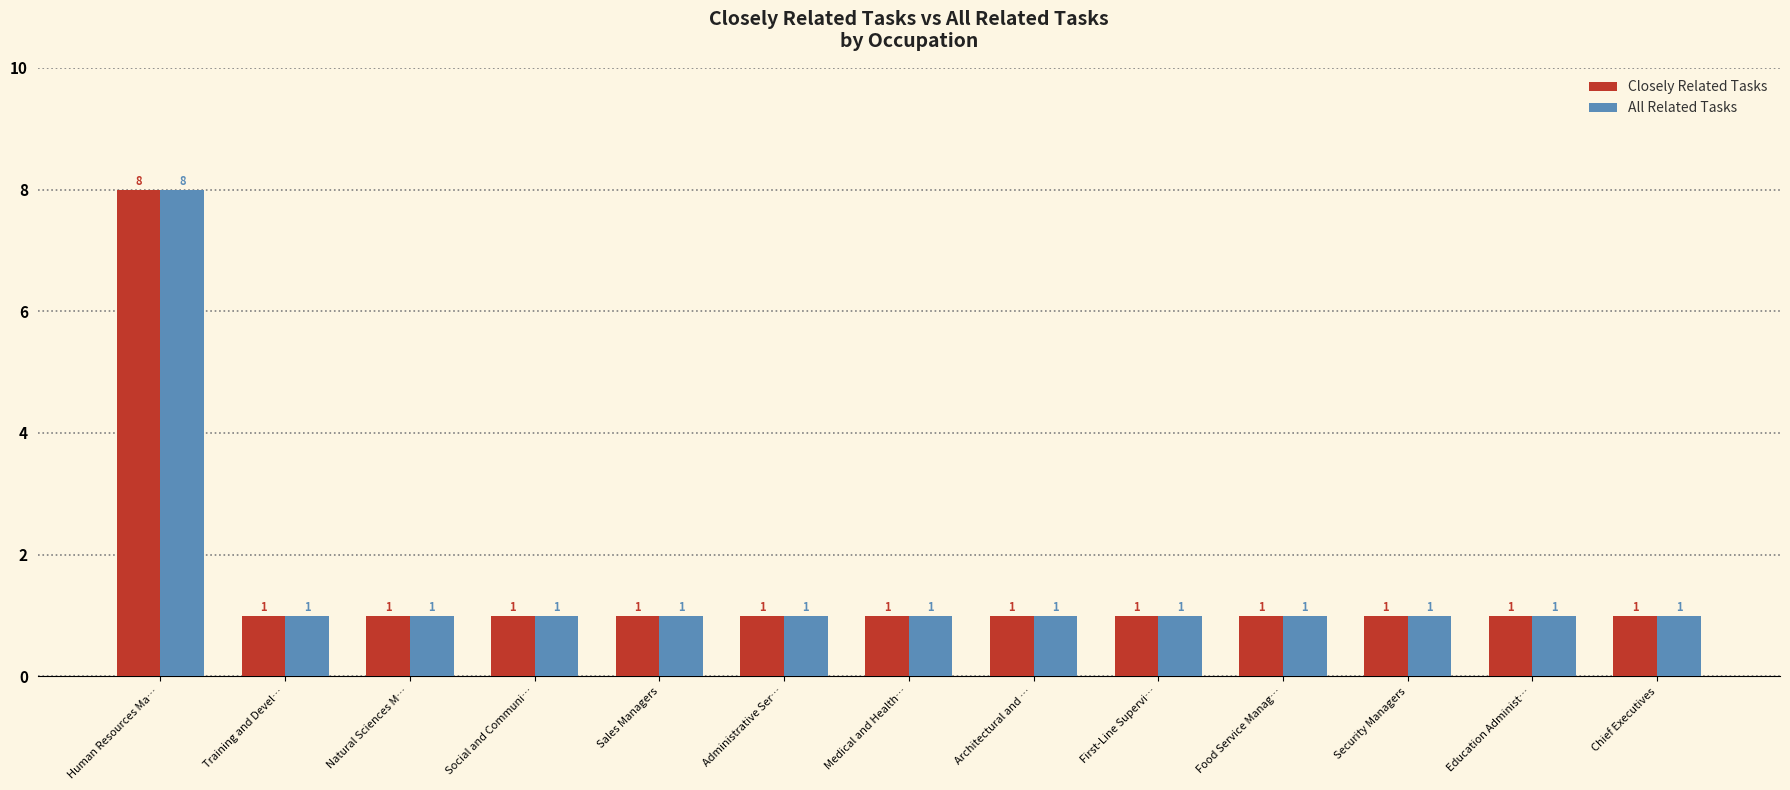

The All Related Tasks series shows 2 at Natural Sciences M…. True or false?

False